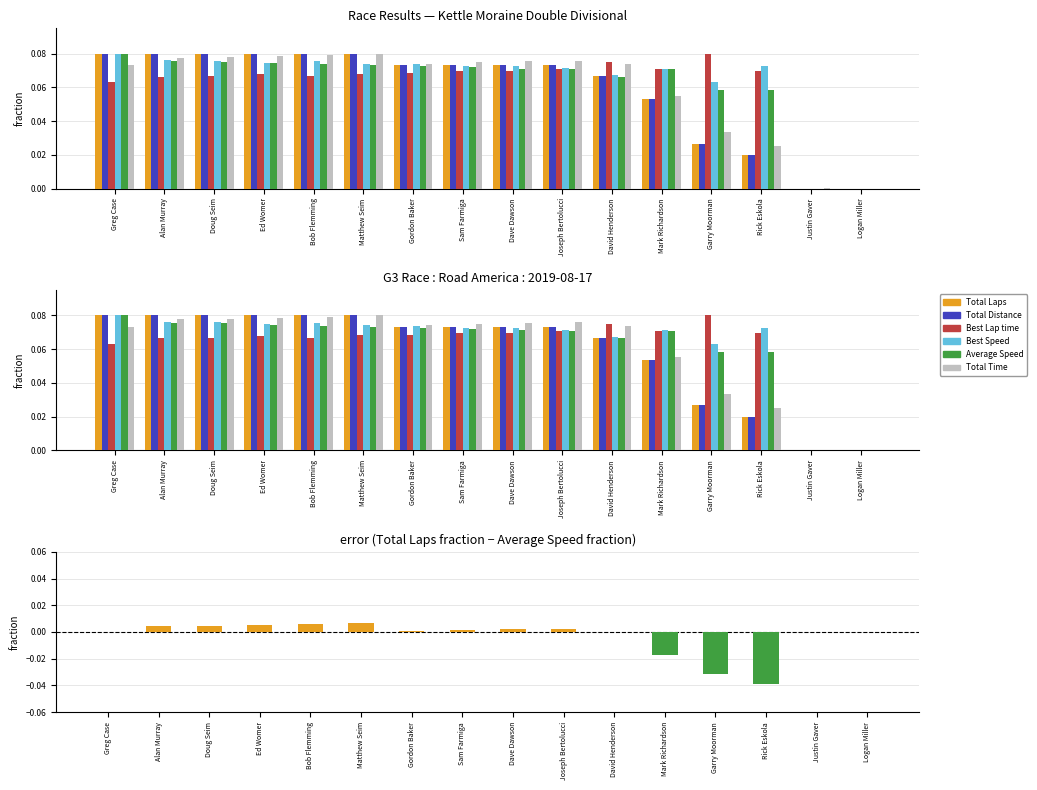

Count the Best Speed values in the range 0 to 1.

16